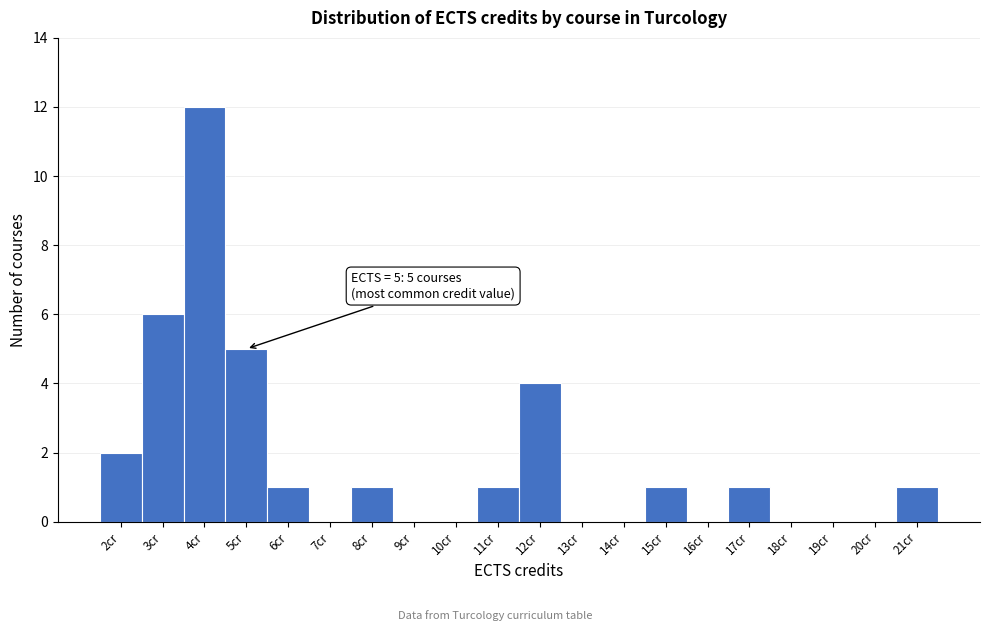

Which range on the x-axis has the tallest bar?

3.5 to 4.5